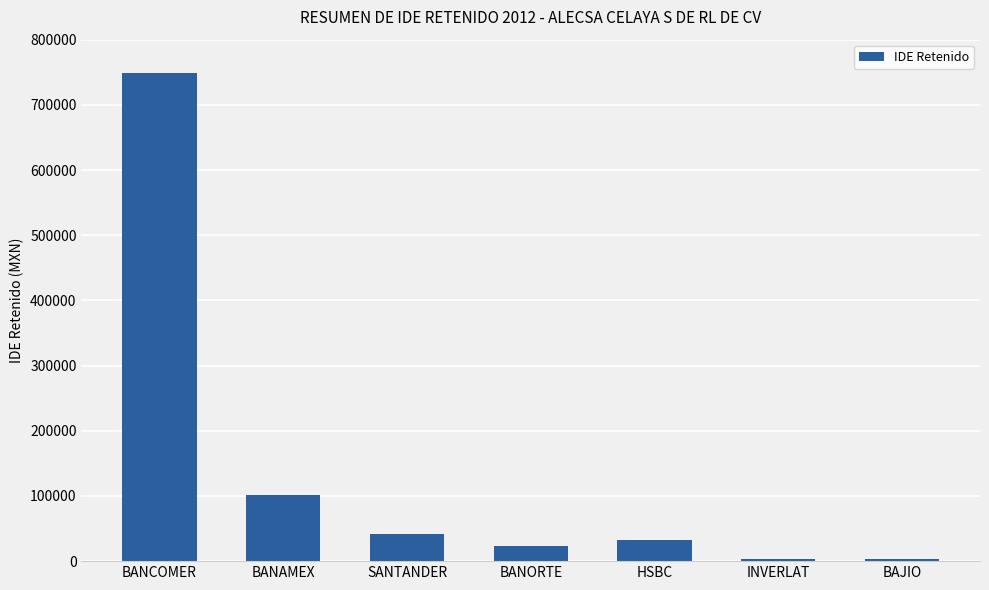

What is the difference between the maximum and second lowest values?

745377